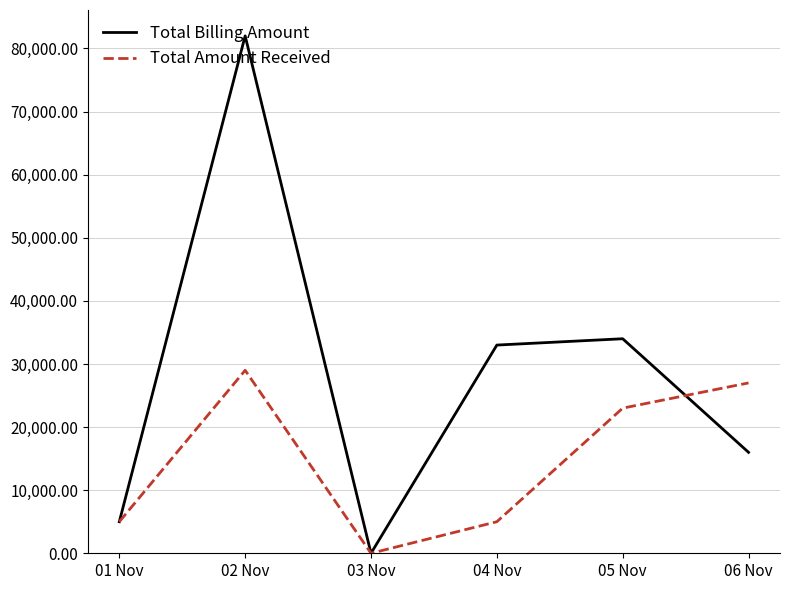

Which series has the largest total across all categories?

Total Billing Amount